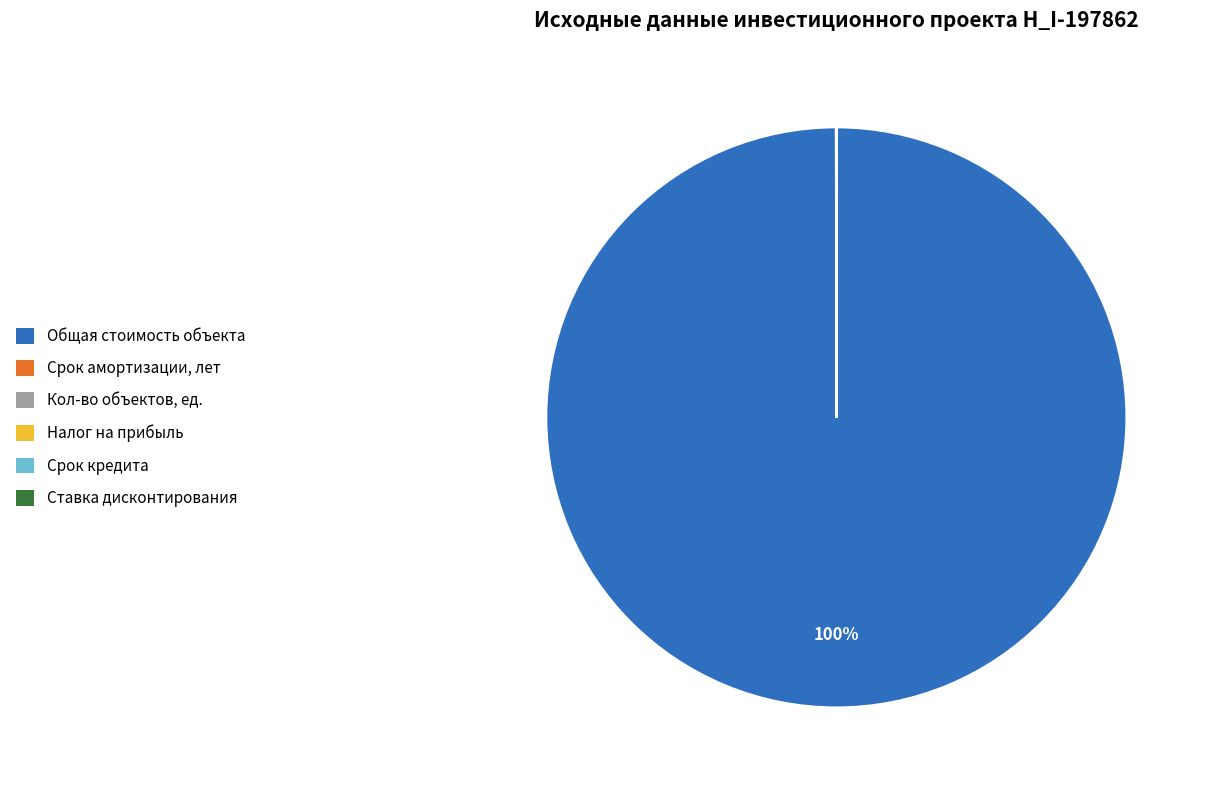

To the nearest percent, what portion does Общая стоимость объекта represent?

100%